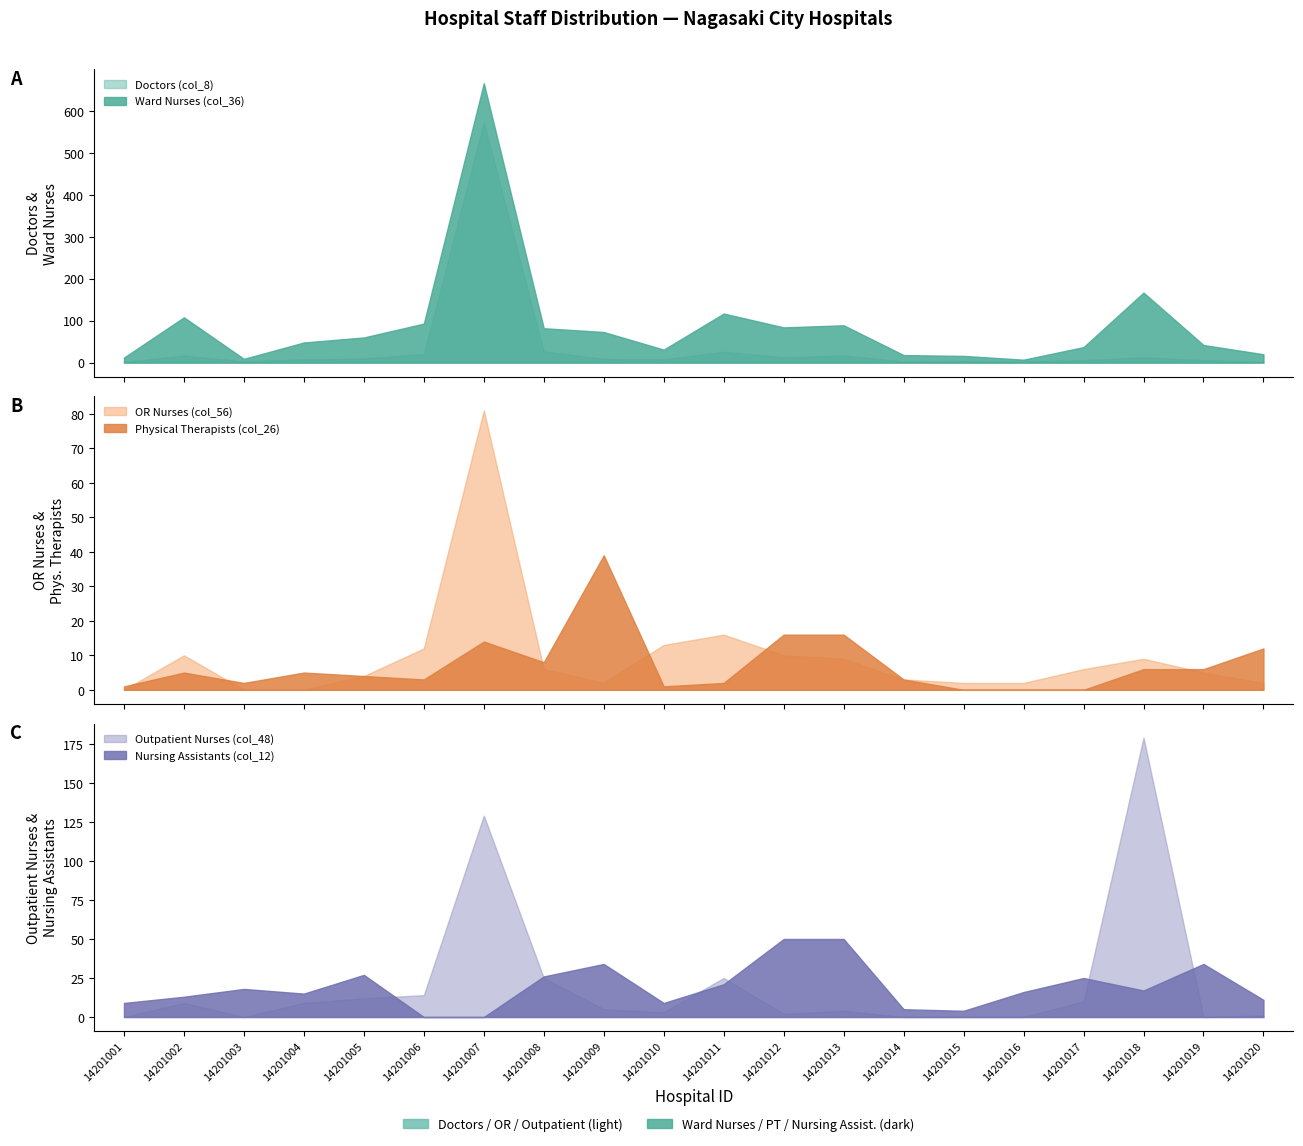

How many data points does each series have?

20